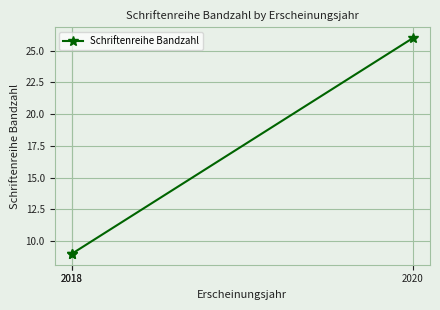

List the labels in order of value, largest first.

2020, 2018, 2018